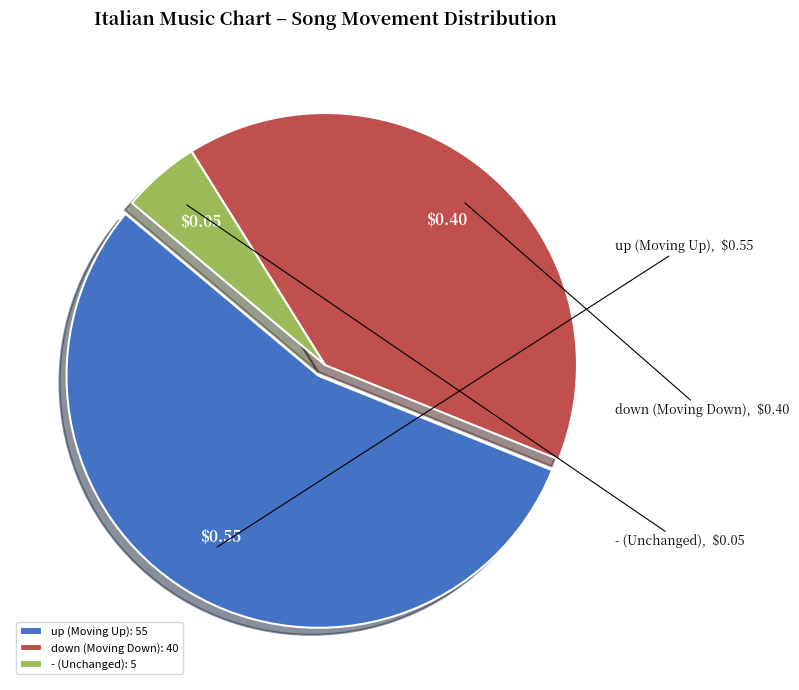

Rank the categories by value from lowest to highest.

-, down, up